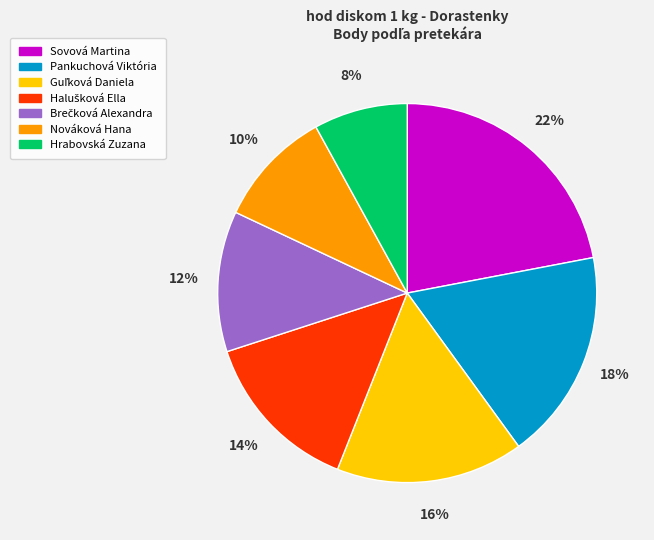

Which slice is the smallest?

Hrabovská Zuzana